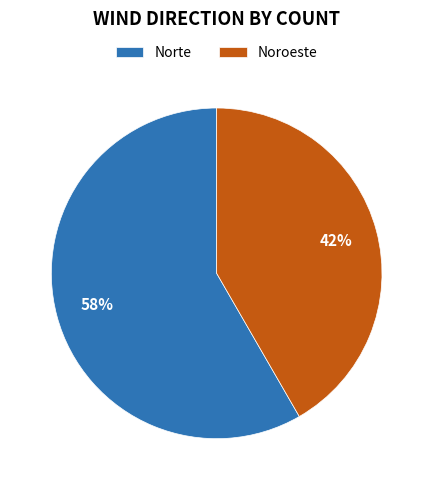

Which has a higher value, Noroeste or Norte?

Norte